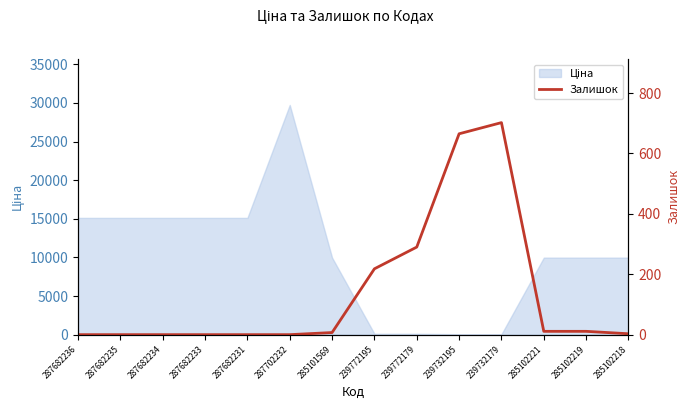

Reading left to right, what are all the values shown in this chart?

287682236=0	287682235=0	287682234=0	287682233=0	287682231=0	287702232=0	285101569=7	239772195=218	239772179=290	239732195=665	239732179=702	285102221=11	285102219=11	285102218=3